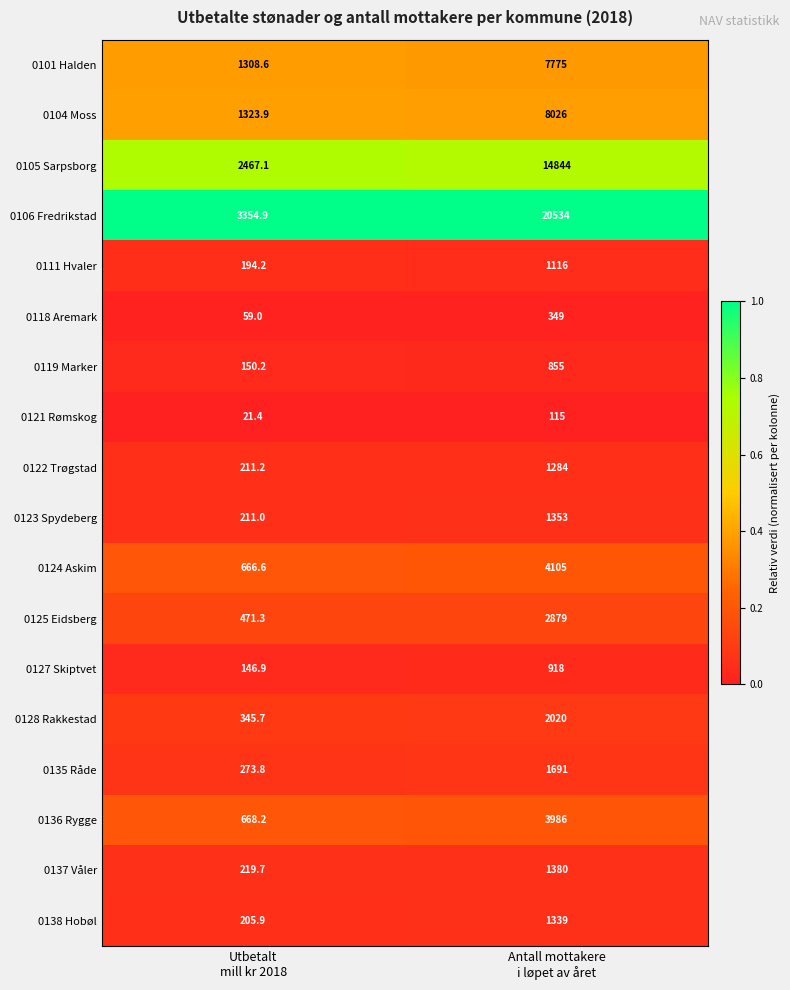

What is the sum of all 0105 Sarpsborg values?

17311.1